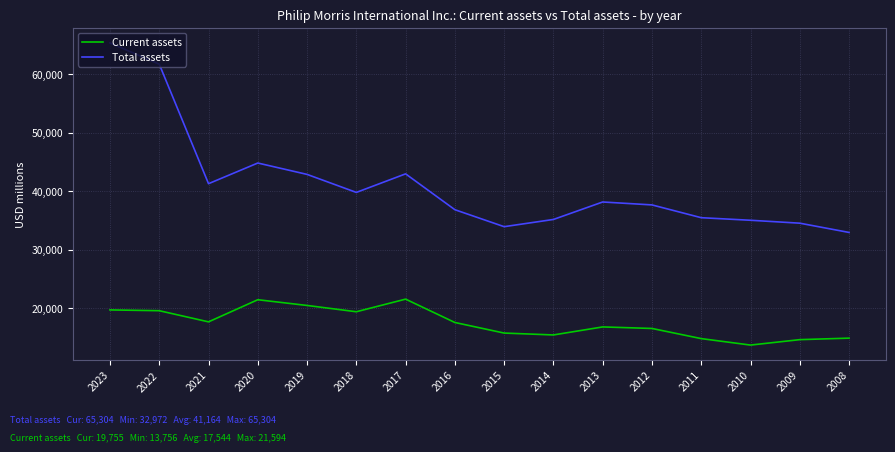

How many values in the Current assets series are below 17608?

8